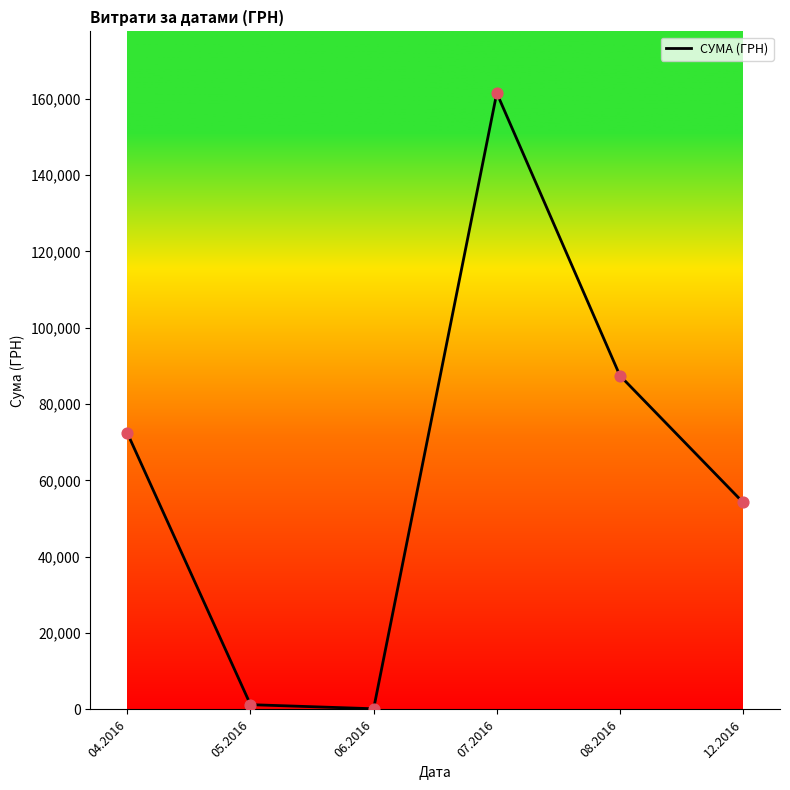

Approximately how many times larger is the value at 07.2016 compared to 06.2016?

897.3